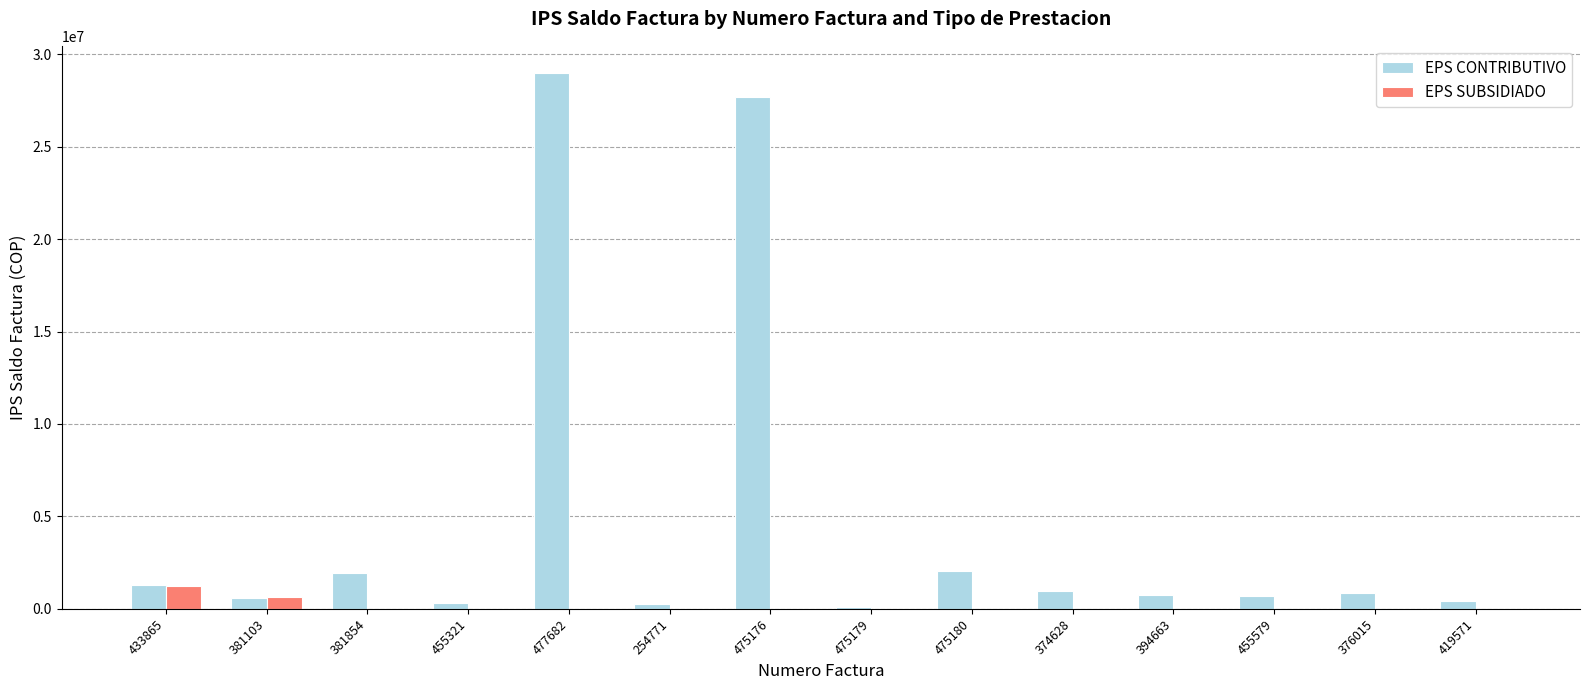

What is the sum of all EPS CONTRIBUTIVO values?

66860620